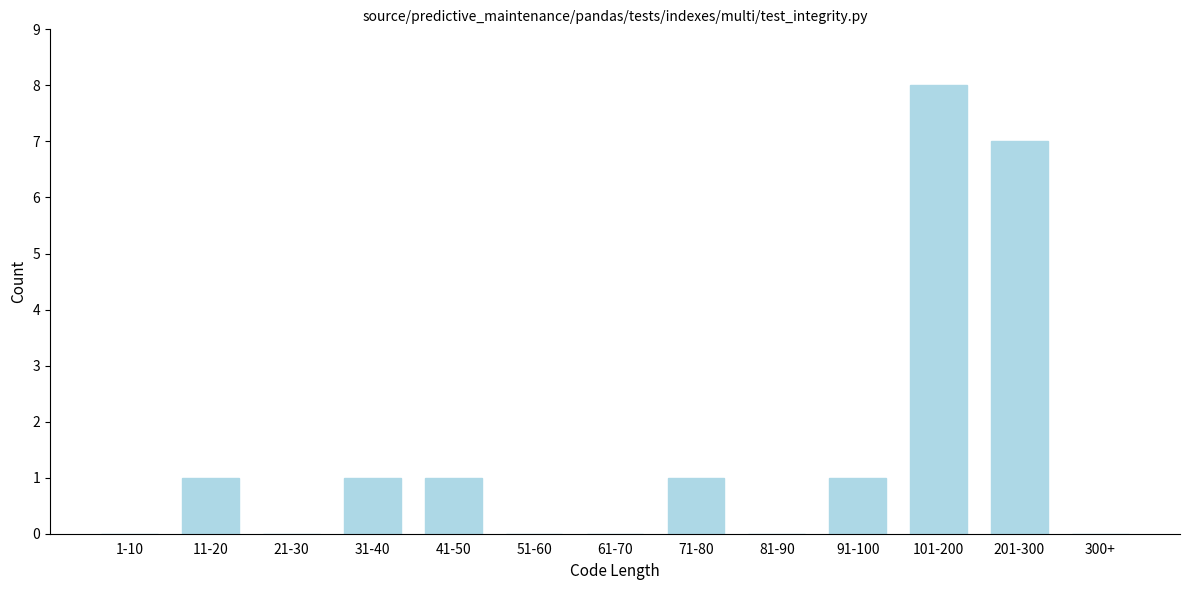

Reading right to left, extract all data points from this chart.

300+=0	201-300=7	101-200=8	91-100=1	81-90=0	71-80=1	61-70=0	51-60=0	41-50=1	31-40=1	21-30=0	11-20=1	1-10=0